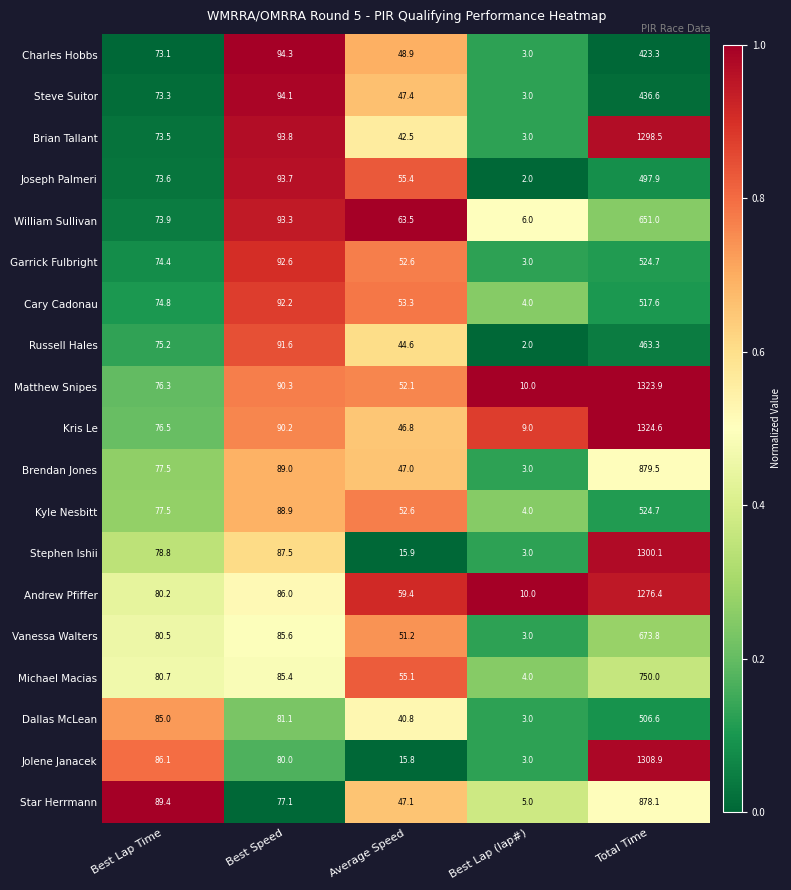

Where is Cary Cadonau nearest to the value 260?

Best Speed